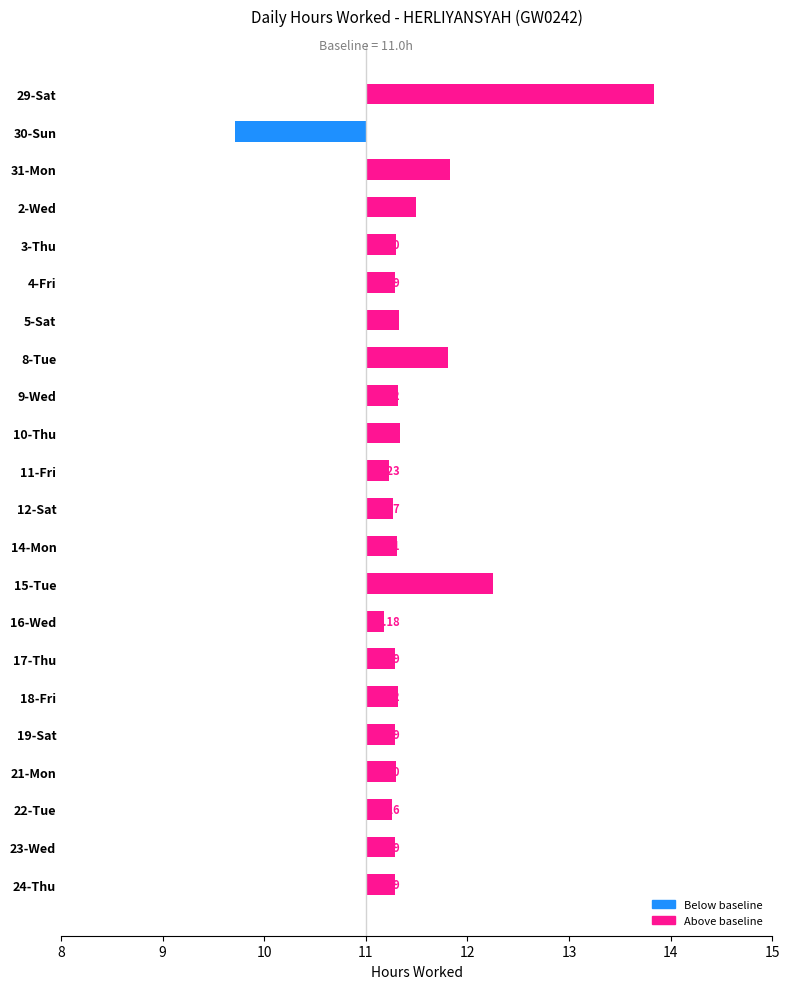

True or false: the data shows 2.3 at 30-Sun.

False